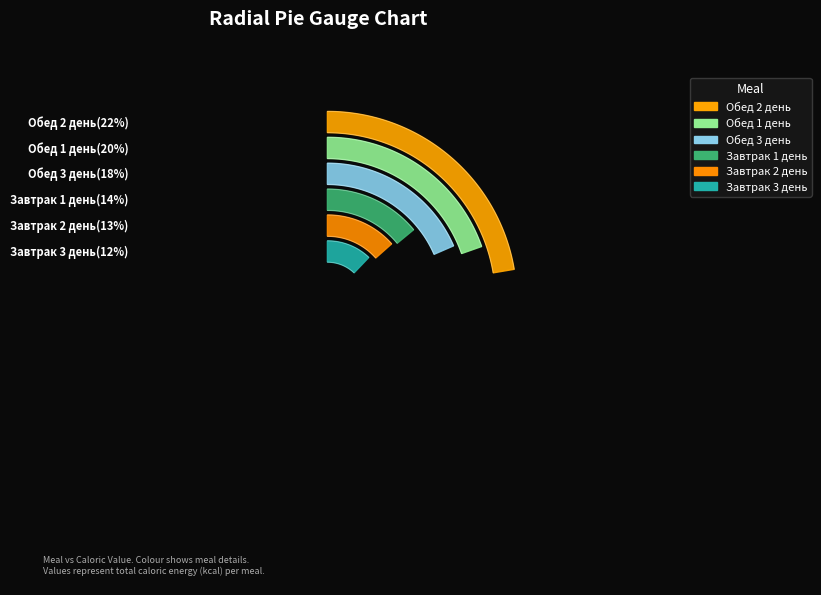

Rank the categories by value from highest to lowest.

Обед 2 день, Обед 1 день, Обед 3 день, Завтрак 1 день, Завтрак 2 день, Завтрак 3 день